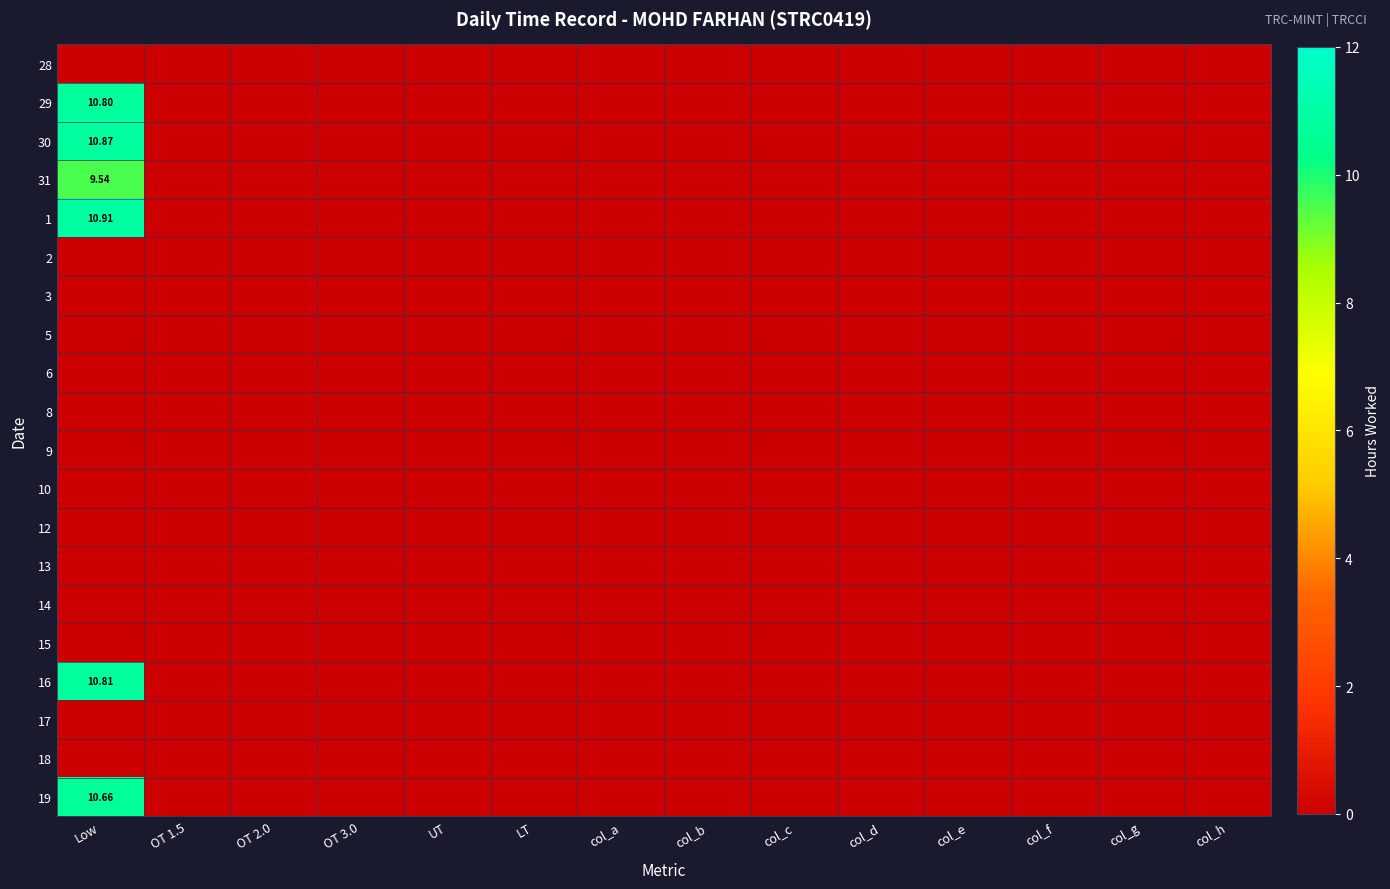

Rank the series at col_e from highest to lowest value.

28, 29, 30, 31, 1, 2, 3, 5, 6, 8, 9, 10, 12, 13, 14, 15, 16, 17, 18, 19